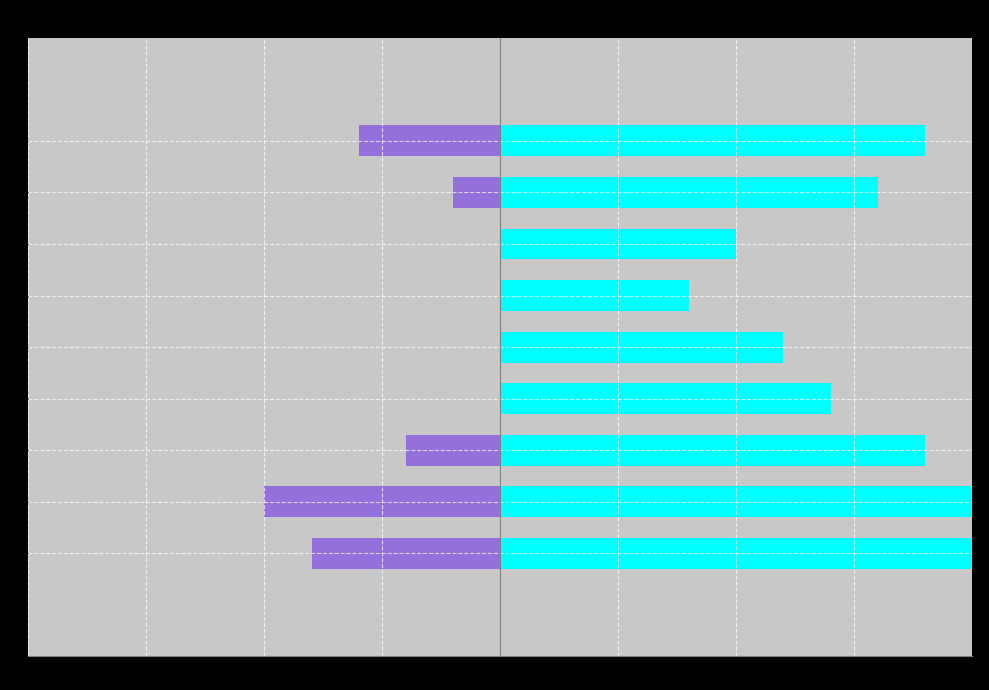

What is the sum of all Min Pressure values?

-72